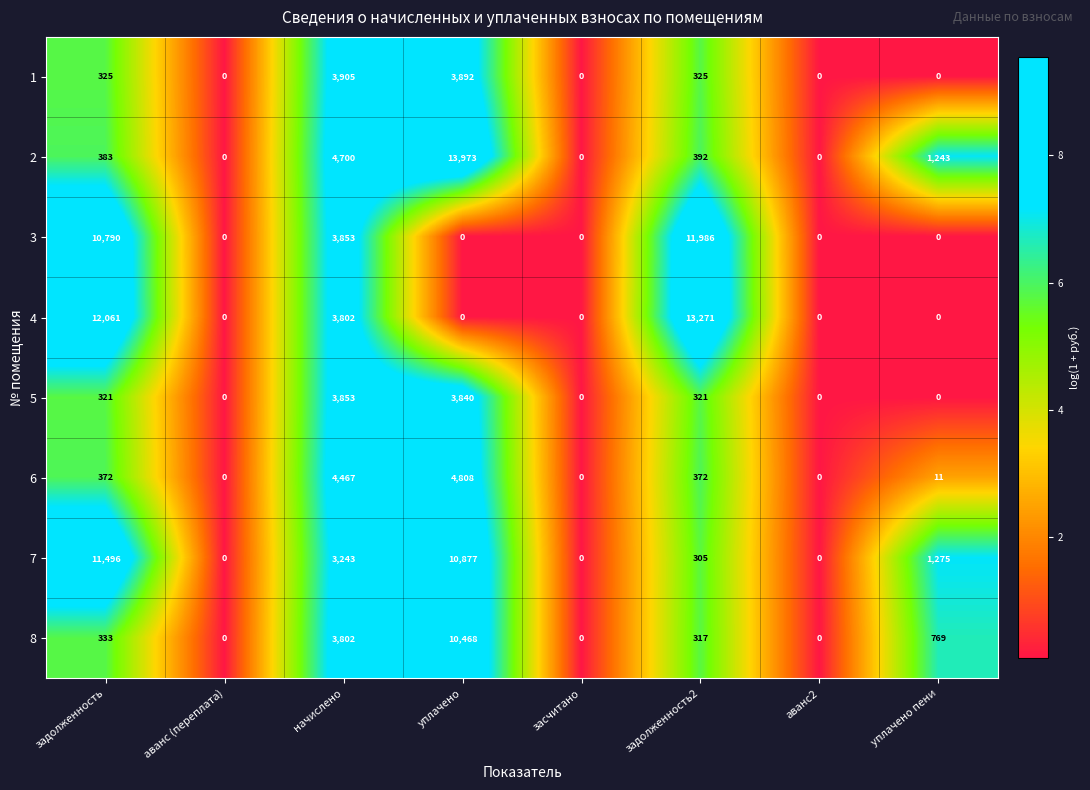

True or false: 3 has a value of -7929 at уплачено пени.

False